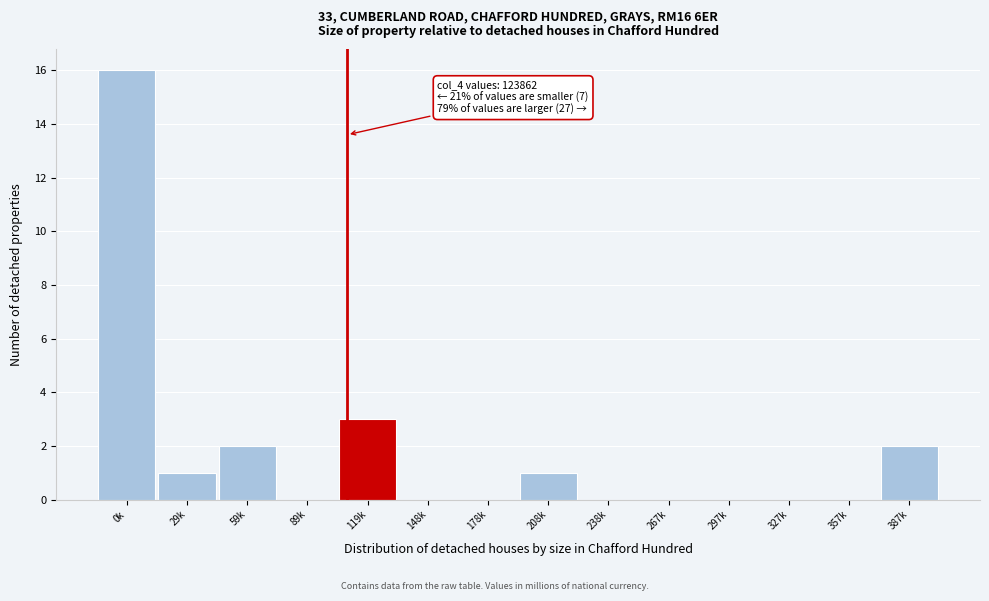

Reading left to right, list all the values displayed in this chart.

0k=16	29k=1	59k=2	89k=0	119k=3	148k=0	178k=0	208k=1	238k=0	267k=0	297k=0	327k=0	357k=0	387k=2